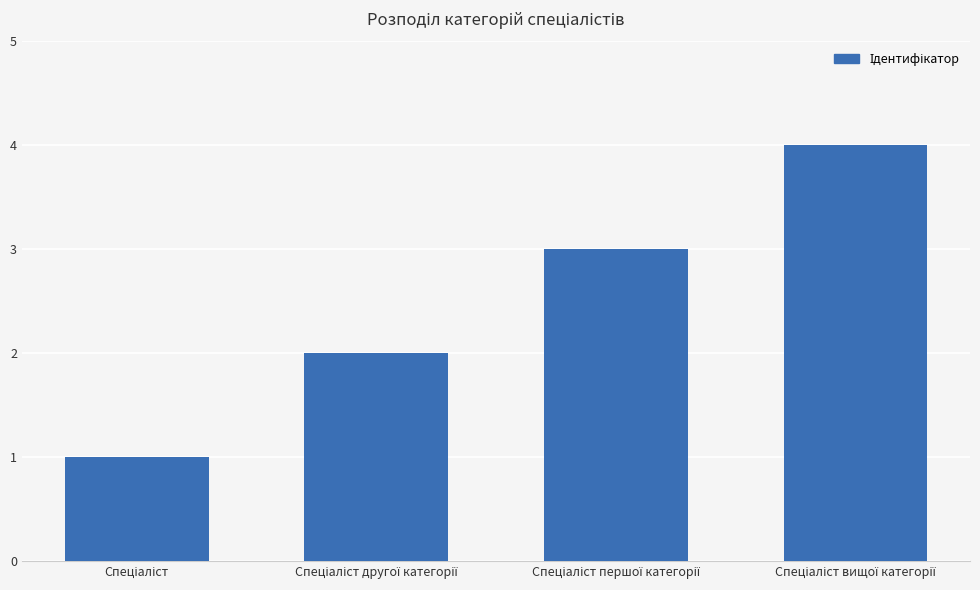

What is the greatest value displayed?

4